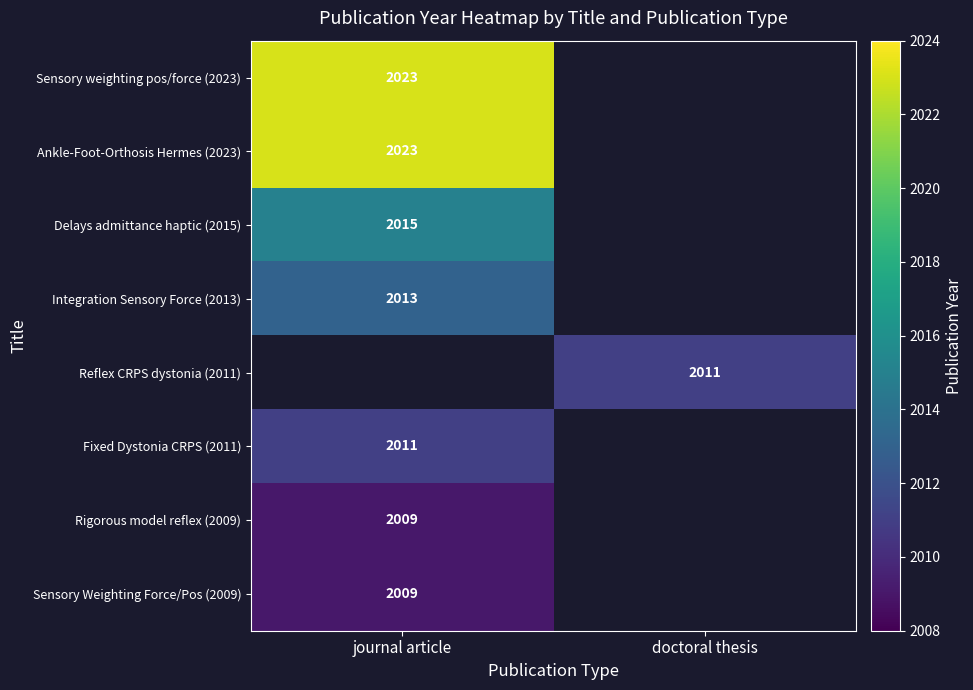

True or false: Fixed Dystonia CRPS (2011) has a value of 2011 at journal article.

True